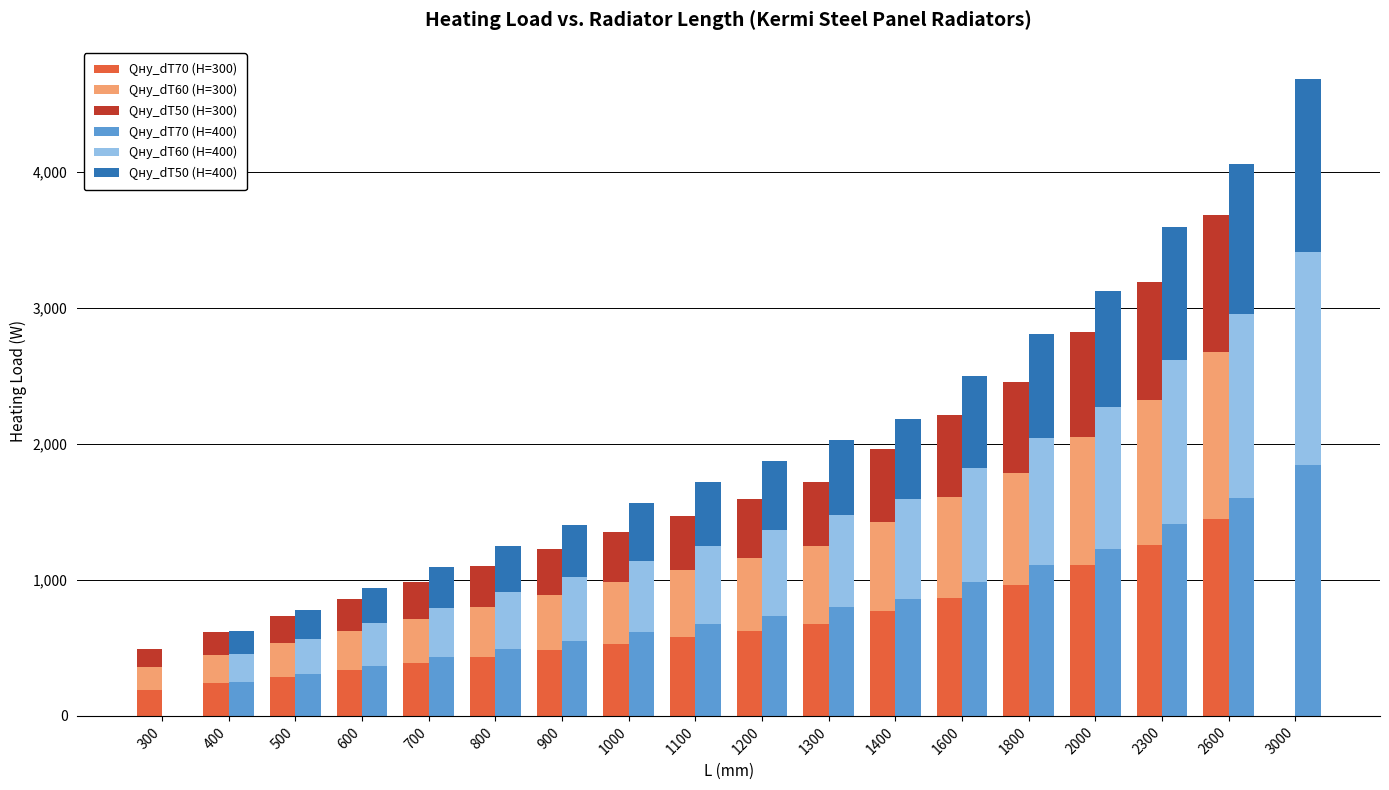

Reading right to left, list all the values displayed in this chart.

Qну_dT70 (H=300): 0.0	1447.0	1254.1	1109.4	964.7	868.2	771.7	675.3	627.0	578.8	530.6	482.3	434.1	385.9	337.6	289.4	241.2	192.9
Qну_dT60 (H=300): 0.0	1231.4	1067.2	944.0	820.9	738.8	656.7	574.6	533.6	492.5	451.5	410.5	369.4	328.4	287.3	246.3	205.2	164.2
Qну_dT50 (H=300): 0.0	1005.0	871.0	770.5	670.0	603.0	536.0	469.0	435.5	402.0	368.5	335.0	301.5	268.0	234.5	201.0	167.5	134.0
Qну_dT70 (H=400): 1846.0	1599.9	1415.3	1230.7	1107.6	984.5	861.5	799.9	738.4	676.9	615.3	553.8	492.3	430.7	369.2	307.7	246.1	0.0
Qну_dT60 (H=400): 1567.0	1358.1	1201.4	1044.7	940.2	835.8	731.3	679.0	626.8	574.6	522.3	470.1	417.9	365.6	313.4	261.2	208.9	0.0
Qну_dT50 (H=400): 1275.0	1105.0	977.5	850.0	765.0	680.0	595.0	552.5	510.0	467.5	425.0	382.5	340.0	297.5	255.0	212.5	170.0	0.0